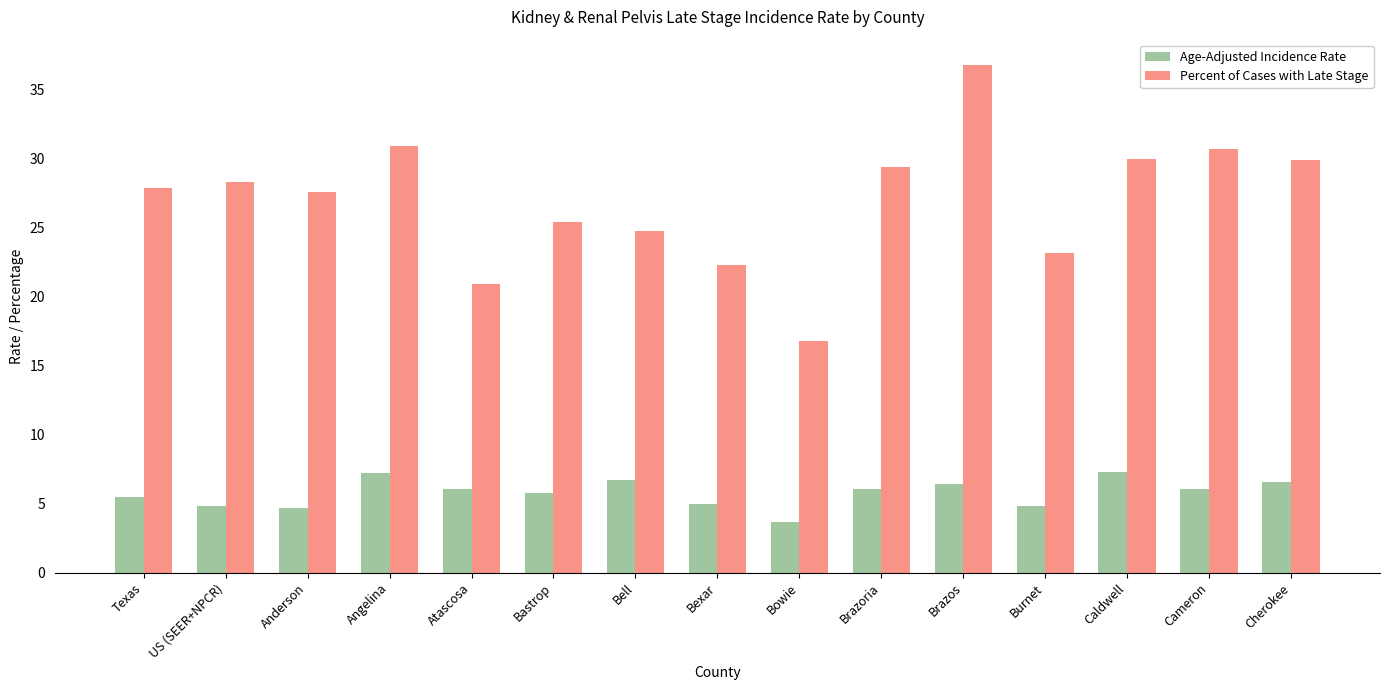

Which series has the largest total across all categories?

Percent of Cases with Late Stage